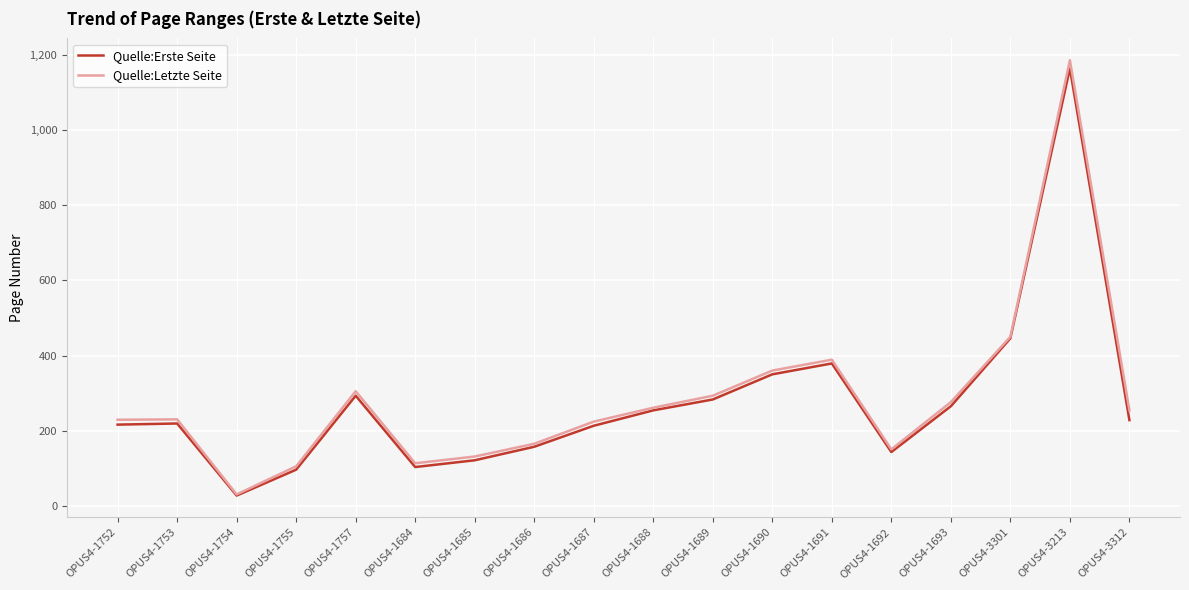

True or false: Quelle:Erste Seite has a value of 205 at OPUS4-1685.

False